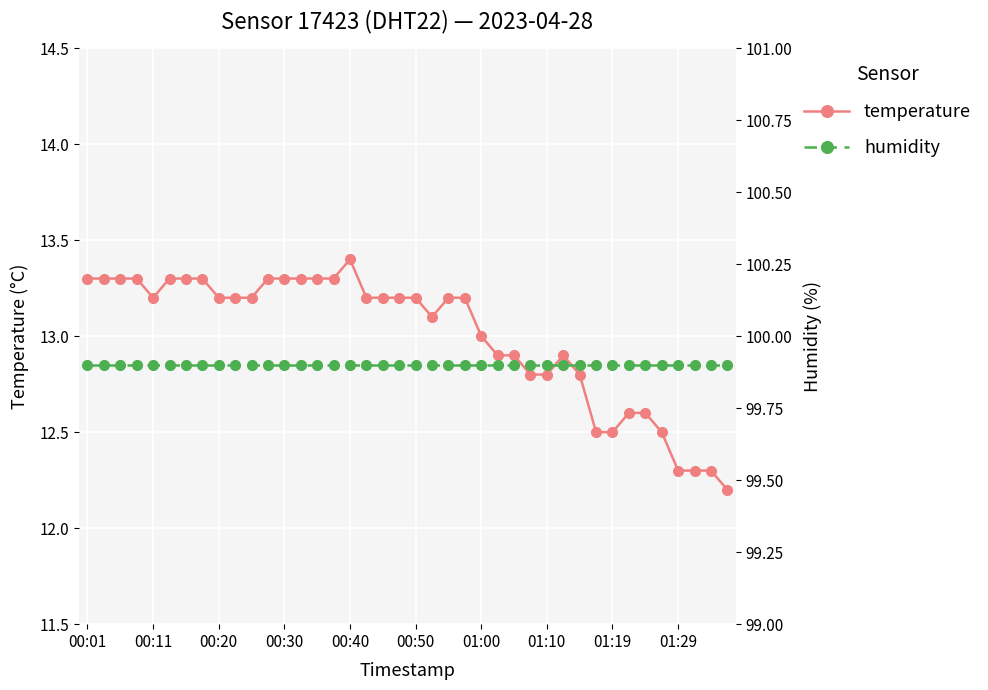

Which category has the highest value in the temperature series?

00:40